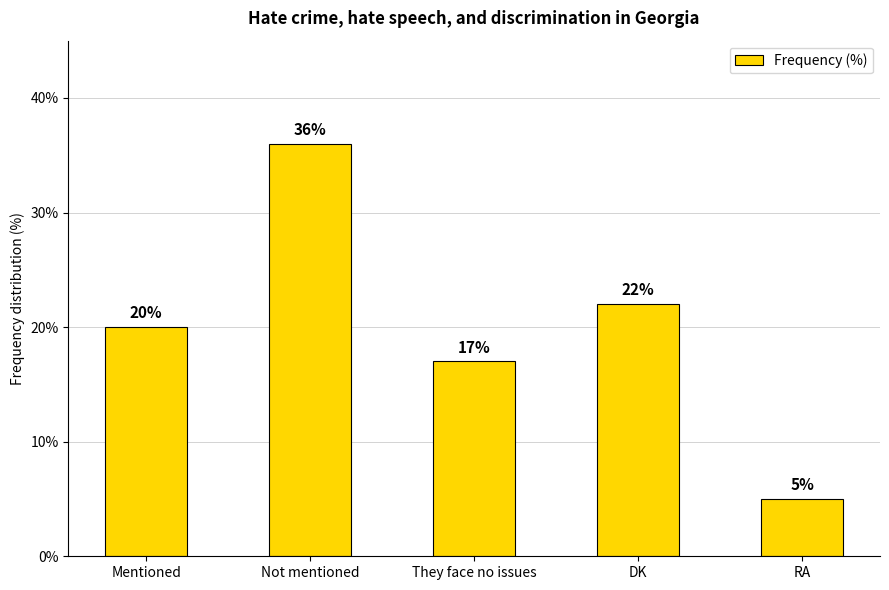

What is the label of the 5th bar from the left?

RA